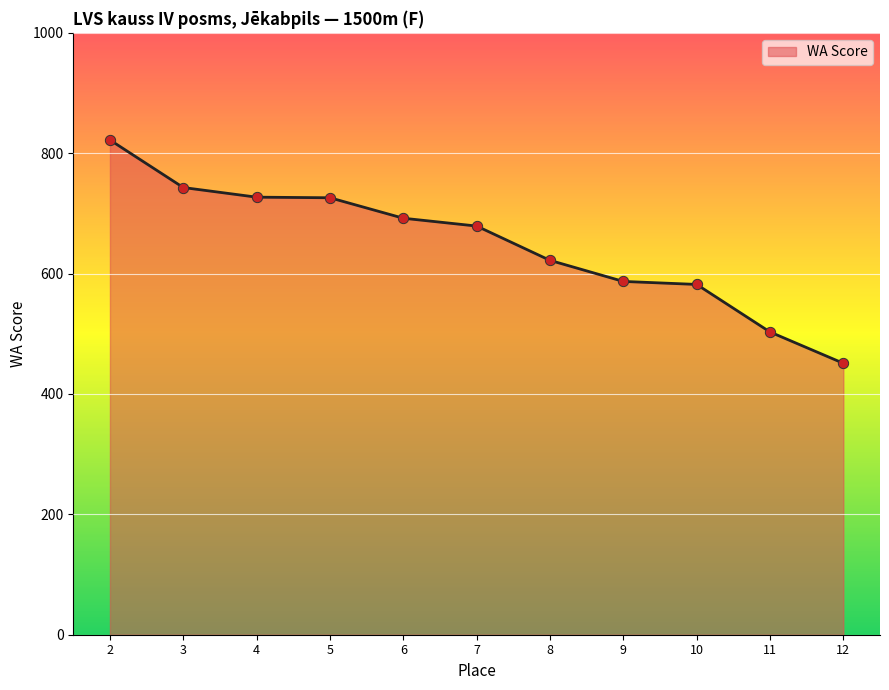

Between 8 and 5, which is larger?

5